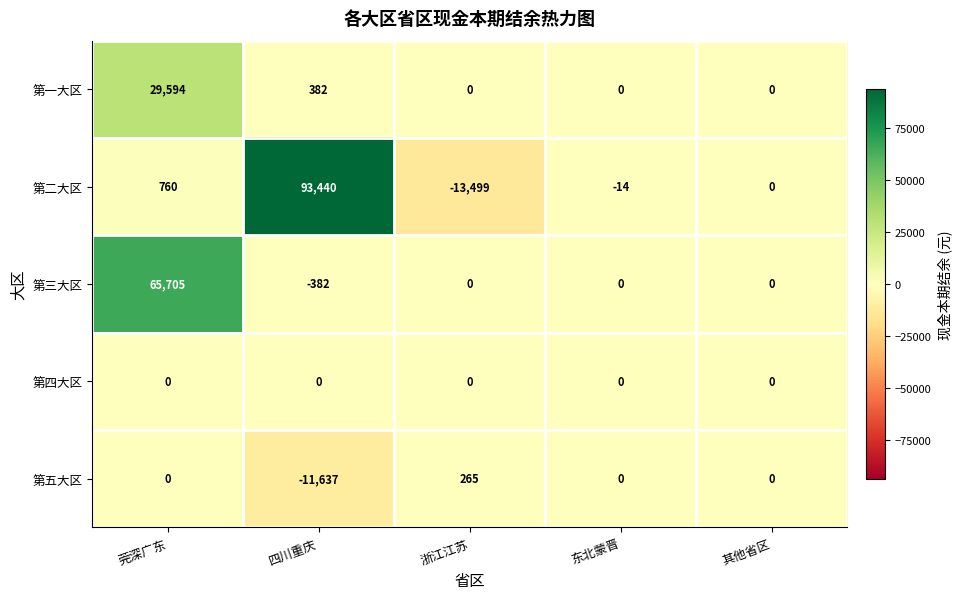

Which series has the largest range (max minus min)?

第二大区